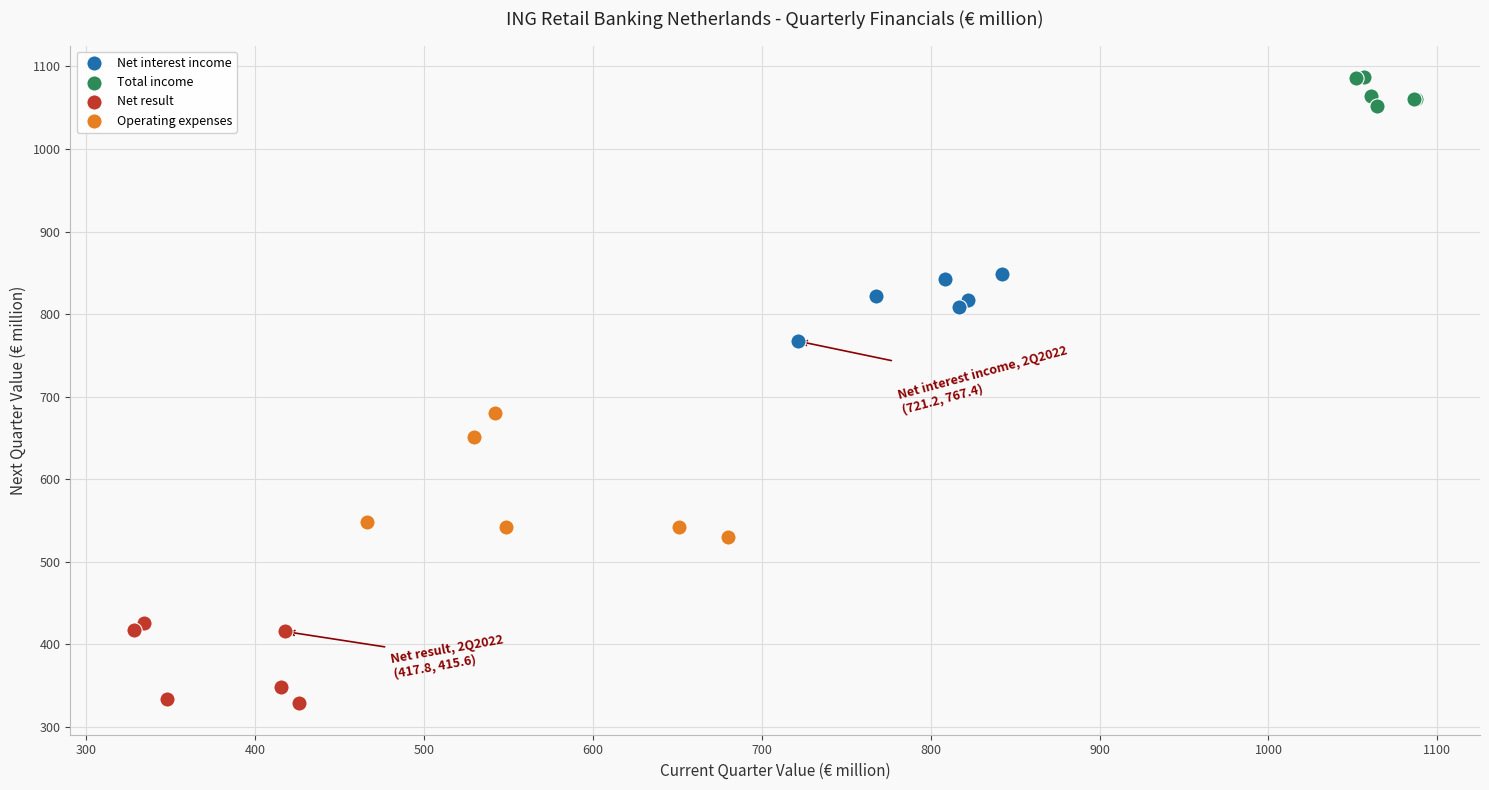

Which series has the largest Y range (max minus min)?

Operating expenses